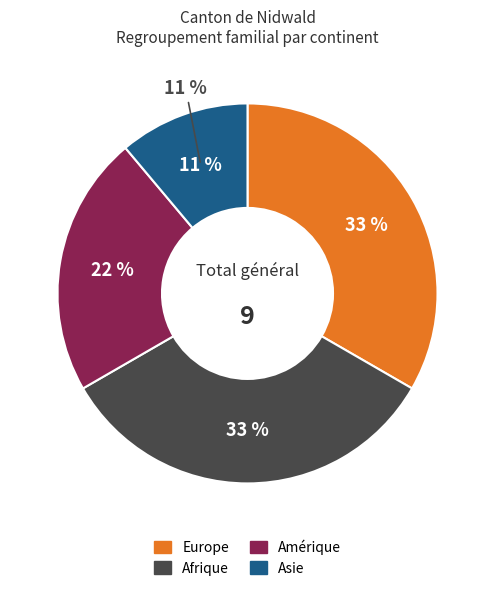

Do Amérique and Asie together represent more than half of the pie?

No